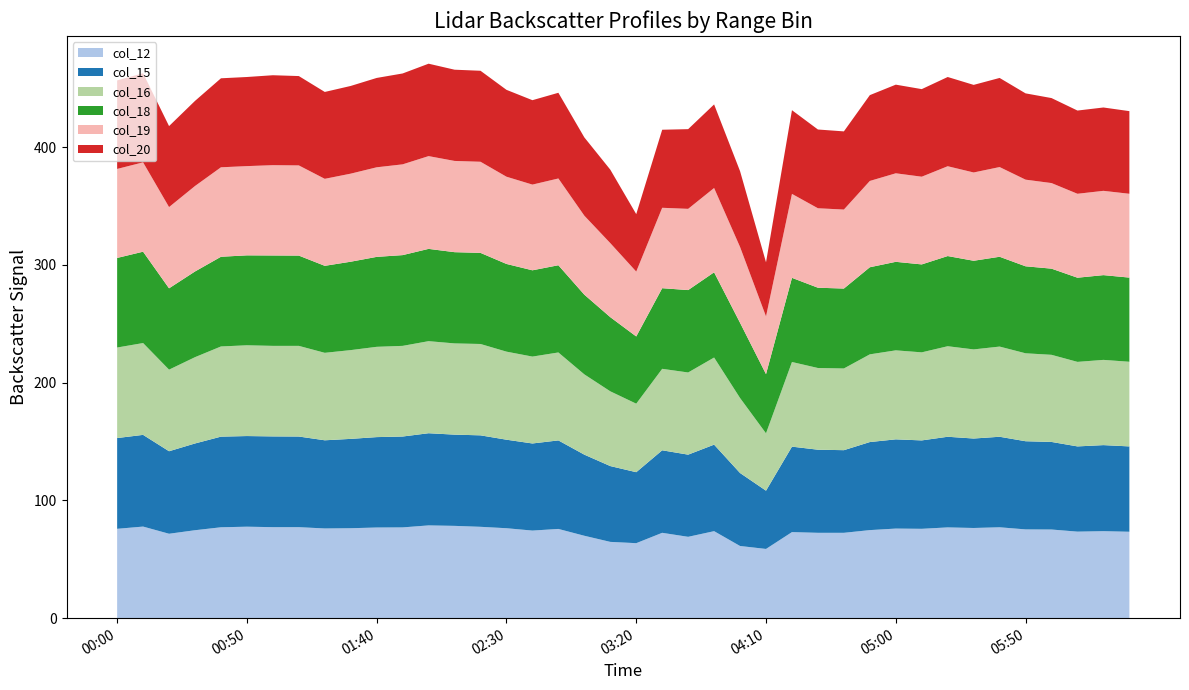

Reading left to right, what are all the values shown in this chart?

col_12: 2002/07/10 00:00=75.9	2002/07/10 00:10=77.8	2002/07/10 00:20=71.7	2002/07/10 00:30=74.7	2002/07/10 00:40=77.2	2002/07/10 00:50=77.7	2002/07/10 01:00=77.3	2002/07/10 01:10=77.3	2002/07/10 01:20=76.2	2002/07/10 01:30=76.4	2002/07/10 01:40=77.0	2002/07/10 01:50=77.1	2002/07/10 02:00=78.8	2002/07/10 02:10=78.4	2002/07/10 02:20=77.6	2002/07/10 02:30=76.4	2002/07/10 02:40=74.4	2002/07/10 02:50=75.8	2002/07/10 03:00=70.0	2002/07/10 03:10=64.8	2002/07/10 03:20=63.7	2002/07/10 03:30=72.5	2002/07/10 03:40=69.1	2002/07/10 03:50=73.9	2002/07/10 04:00=61.3	2002/07/10 04:10=58.8	2002/07/10 04:20=73.1	2002/07/10 04:30=72.5	2002/07/10 04:40=72.5	2002/07/10 04:50=74.8	2002/07/10 05:00=76.1	2002/07/10 05:10=75.9	2002/07/10 05:20=77.1	2002/07/10 05:30=76.6	2002/07/10 05:40=77.2	2002/07/10 05:50=75.4	2002/07/10 06:00=75.3	2002/07/10 06:10=73.5	2002/07/10 06:20=73.9	2002/07/10 06:30=73.4
col_15: 2002/07/10 00:00=77.1	2002/07/10 00:10=77.9	2002/07/10 00:20=70.1	2002/07/10 00:30=73.7	2002/07/10 00:40=77.0	2002/07/10 00:50=77.0	2002/07/10 01:00=77.1	2002/07/10 01:10=77.0	2002/07/10 01:20=74.9	2002/07/10 01:30=75.9	2002/07/10 01:40=76.8	2002/07/10 01:50=77.2	2002/07/10 02:00=78.3	2002/07/10 02:10=77.5	2002/07/10 02:20=77.7	2002/07/10 02:30=75.2	2002/07/10 02:40=74.0	2002/07/10 02:50=75.2	2002/07/10 03:00=68.9	2002/07/10 03:10=64.4	2002/07/10 03:20=60.3	2002/07/10 03:30=70.1	2002/07/10 03:40=69.8	2002/07/10 03:50=73.5	2002/07/10 04:00=62.0	2002/07/10 04:10=49.5	2002/07/10 04:20=72.6	2002/07/10 04:30=70.6	2002/07/10 04:40=70.2	2002/07/10 04:50=74.8	2002/07/10 05:00=75.8	2002/07/10 05:10=75.1	2002/07/10 05:20=77.0	2002/07/10 05:30=76.0	2002/07/10 05:40=76.9	2002/07/10 05:50=74.9	2002/07/10 06:00=74.4	2002/07/10 06:10=72.4	2002/07/10 06:20=73.1	2002/07/10 06:30=72.5
col_16: 2002/07/10 00:00=76.9	2002/07/10 00:10=78.0	2002/07/10 00:20=69.3	2002/07/10 00:30=73.3	2002/07/10 00:40=76.6	2002/07/10 00:50=77.1	2002/07/10 01:00=76.9	2002/07/10 01:10=77.0	2002/07/10 01:20=74.3	2002/07/10 01:30=75.4	2002/07/10 01:40=76.7	2002/07/10 01:50=77.0	2002/07/10 02:00=78.2	2002/07/10 02:10=77.5	2002/07/10 02:20=77.6	2002/07/10 02:30=74.8	2002/07/10 02:40=73.8	2002/07/10 02:50=74.7	2002/07/10 03:00=68.2	2002/07/10 03:10=63.5	2002/07/10 03:20=58.2	2002/07/10 03:30=69.2	2002/07/10 03:40=69.8	2002/07/10 03:50=74.0	2002/07/10 04:00=63.7	2002/07/10 04:10=48.7	2002/07/10 04:20=71.9	2002/07/10 04:30=69.4	2002/07/10 04:40=69.4	2002/07/10 04:50=74.5	2002/07/10 05:00=75.6	2002/07/10 05:10=74.8	2002/07/10 05:20=76.9	2002/07/10 05:30=75.7	2002/07/10 05:40=76.6	2002/07/10 05:50=74.7	2002/07/10 06:00=74.0	2002/07/10 06:10=71.8	2002/07/10 06:20=72.4	2002/07/10 06:30=71.9
col_18: 2002/07/10 00:00=76.1	2002/07/10 00:10=77.6	2002/07/10 00:20=69.1	2002/07/10 00:30=72.8	2002/07/10 00:40=76.2	2002/07/10 00:50=76.4	2002/07/10 01:00=76.8	2002/07/10 01:10=76.7	2002/07/10 01:20=73.9	2002/07/10 01:30=75.1	2002/07/10 01:40=76.4	2002/07/10 01:50=77.1	2002/07/10 02:00=78.4	2002/07/10 02:10=77.5	2002/07/10 02:20=77.4	2002/07/10 02:30=74.5	2002/07/10 02:40=73.3	2002/07/10 02:50=74.1	2002/07/10 03:00=67.7	2002/07/10 03:10=63.0	2002/07/10 03:20=57.1	2002/07/10 03:30=68.5	2002/07/10 03:40=70.0	2002/07/10 03:50=72.4	2002/07/10 04:00=63.9	2002/07/10 04:10=50.3	2002/07/10 04:20=71.5	2002/07/10 04:30=68.2	2002/07/10 04:40=67.9	2002/07/10 04:50=74.0	2002/07/10 05:00=75.2	2002/07/10 05:10=74.7	2002/07/10 05:20=76.6	2002/07/10 05:30=75.3	2002/07/10 05:40=76.3	2002/07/10 05:50=73.9	2002/07/10 06:00=73.2	2002/07/10 06:10=71.5	2002/07/10 06:20=72.0	2002/07/10 06:30=71.5
col_19: 2002/07/10 00:00=75.6	2002/07/10 00:10=75.9	2002/07/10 00:20=69.0	2002/07/10 00:30=72.6	2002/07/10 00:40=76.0	2002/07/10 00:50=75.8	2002/07/10 01:00=76.7	2002/07/10 01:10=76.6	2002/07/10 01:20=73.9	2002/07/10 01:30=74.8	2002/07/10 01:40=76.1	2002/07/10 01:50=77.1	2002/07/10 02:00=78.8	2002/07/10 02:10=77.5	2002/07/10 02:20=77.4	2002/07/10 02:30=74.1	2002/07/10 02:40=72.8	2002/07/10 02:50=73.7	2002/07/10 03:00=67.1	2002/07/10 03:10=62.9	2002/07/10 03:20=55.1	2002/07/10 03:30=68.3	2002/07/10 03:40=69.0	2002/07/10 03:50=71.6	2002/07/10 04:00=64.4	2002/07/10 04:10=49.0	2002/07/10 04:20=71.3	2002/07/10 04:30=67.5	2002/07/10 04:40=67.1	2002/07/10 04:50=73.3	2002/07/10 05:00=75.2	2002/07/10 05:10=74.5	2002/07/10 05:20=76.3	2002/07/10 05:30=75.0	2002/07/10 05:40=76.2	2002/07/10 05:50=73.6	2002/07/10 06:00=72.7	2002/07/10 06:10=71.3	2002/07/10 06:20=71.6	2002/07/10 06:30=71.2
col_20: 2002/07/10 00:00=75.2	2002/07/10 00:10=75.7	2002/07/10 00:20=68.8	2002/07/10 00:30=72.3	2002/07/10 00:40=75.6	2002/07/10 00:50=75.7	2002/07/10 01:00=76.4	2002/07/10 01:10=75.9	2002/07/10 01:20=73.8	2002/07/10 01:30=74.5	2002/07/10 01:40=75.9	2002/07/10 01:50=77.2	2002/07/10 02:00=78.5	2002/07/10 02:10=77.5	2002/07/10 02:20=77.3	2002/07/10 02:30=73.8	2002/07/10 02:40=71.7	2002/07/10 02:50=72.8	2002/07/10 03:00=66.5	2002/07/10 03:10=62.4	2002/07/10 03:20=48.8	2002/07/10 03:30=66.3	2002/07/10 03:40=67.7	2002/07/10 03:50=71.0	2002/07/10 04:00=64.4	2002/07/10 04:10=46.0	2002/07/10 04:20=71.1	2002/07/10 04:30=66.9	2002/07/10 04:40=66.4	2002/07/10 04:50=72.9	2002/07/10 05:00=75.3	2002/07/10 05:10=74.4	2002/07/10 05:20=75.8	2002/07/10 05:30=74.4	2002/07/10 05:40=75.7	2002/07/10 05:50=73.3	2002/07/10 06:00=72.2	2002/07/10 06:10=70.7	2002/07/10 06:20=70.8	2002/07/10 06:30=70.2